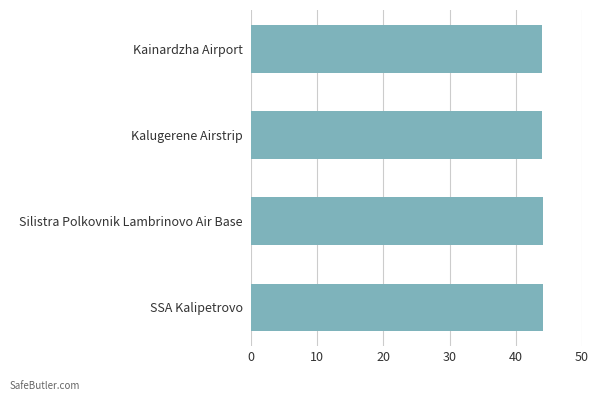

What is the value of the 4th bar from the top?

44.1